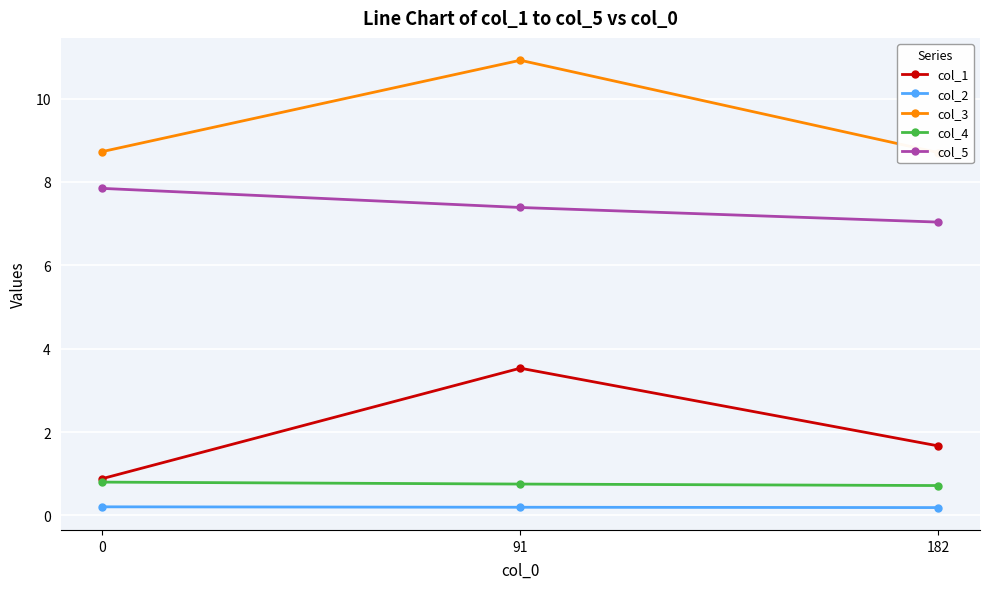

What is the minimum value shown in the chart?

0.2